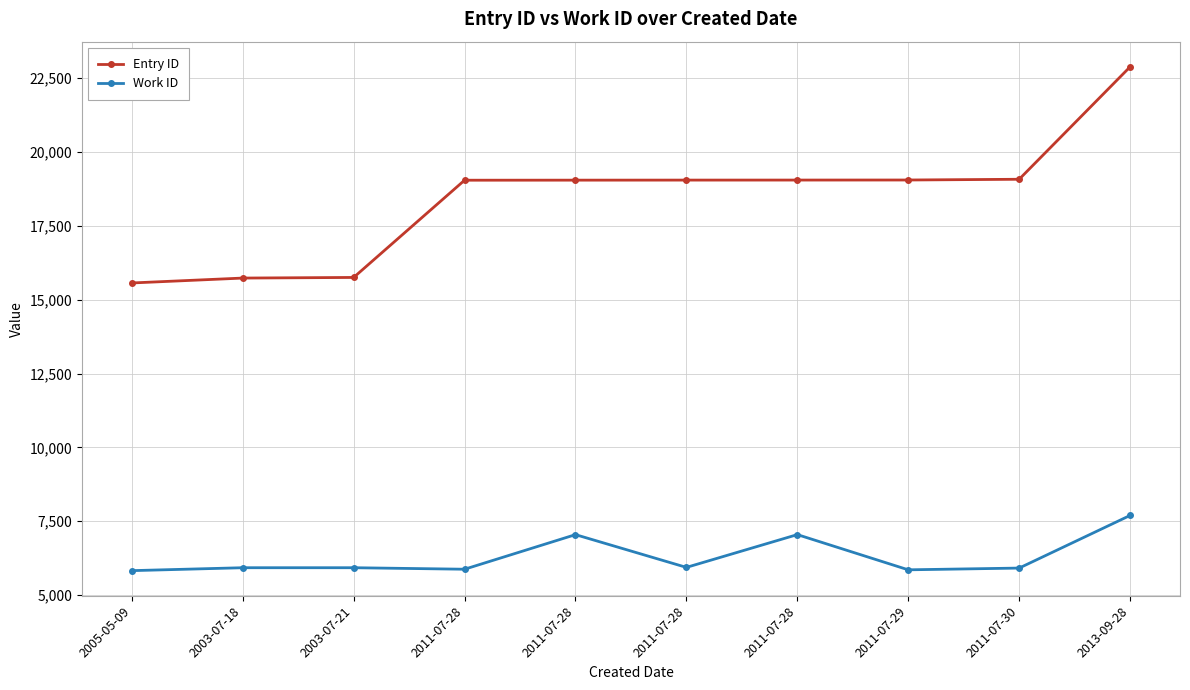

What is the difference between the Work ID values at 2011-07-28 and 2011-07-28?

1